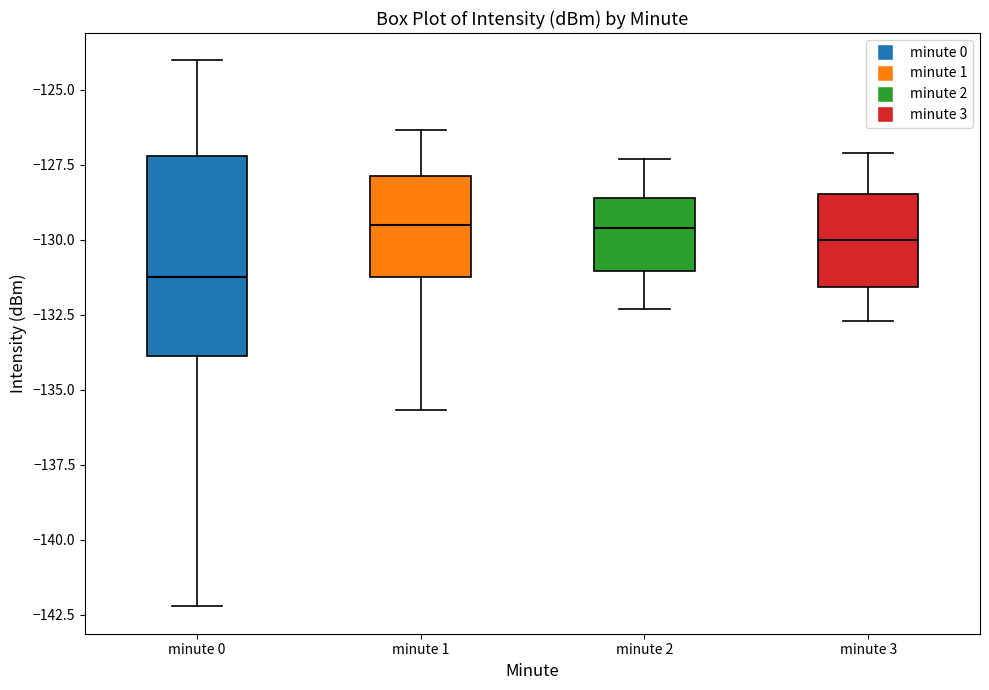

Which box is the tallest, from its lower edge to its upper edge?

minute 0